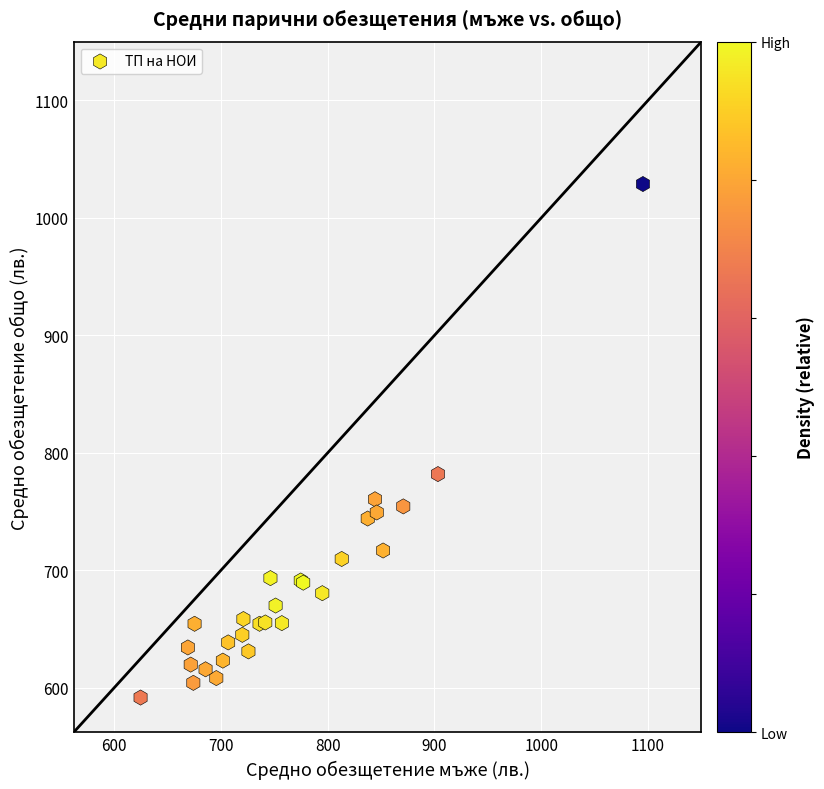

What Y value in the scatter plot is closest to 810?

782.0